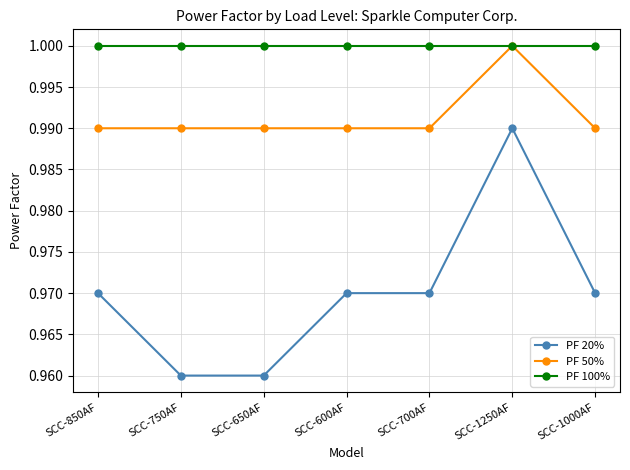

What position from the right is SCC-600AF?

4